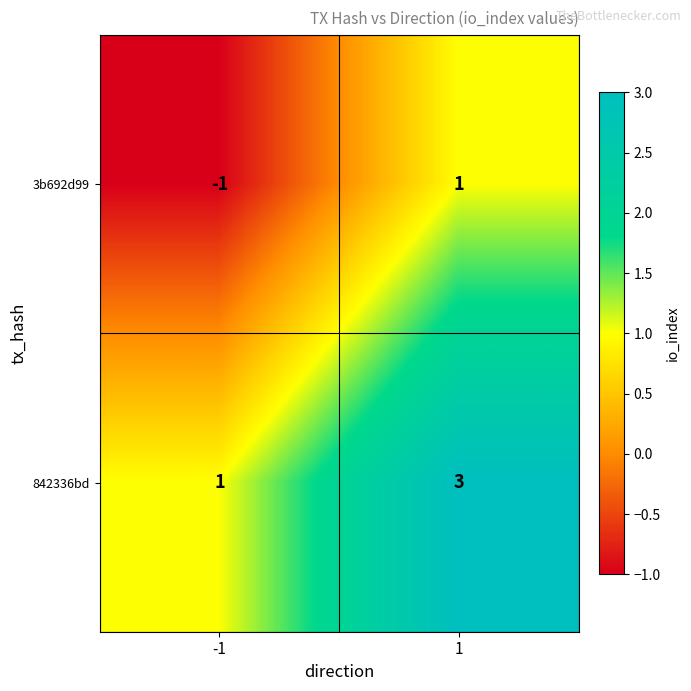

How many series are shown in this chart?

2